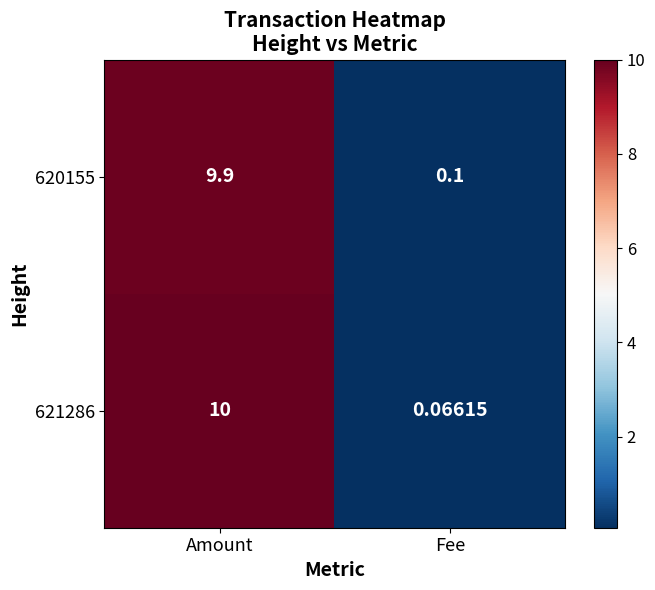

Between Amount and Fee, which series saw the biggest shift?

621286